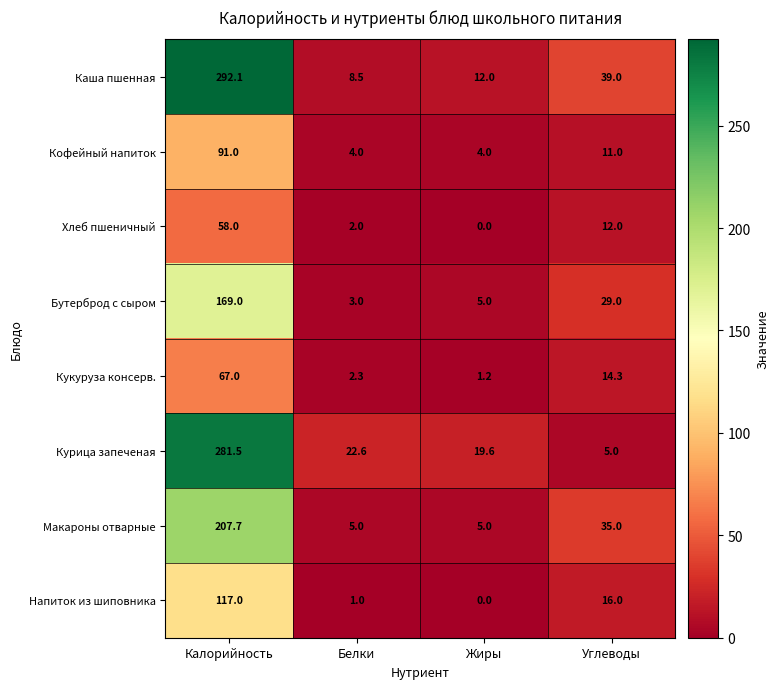

Which category has the highest value across all series?

Калорийность